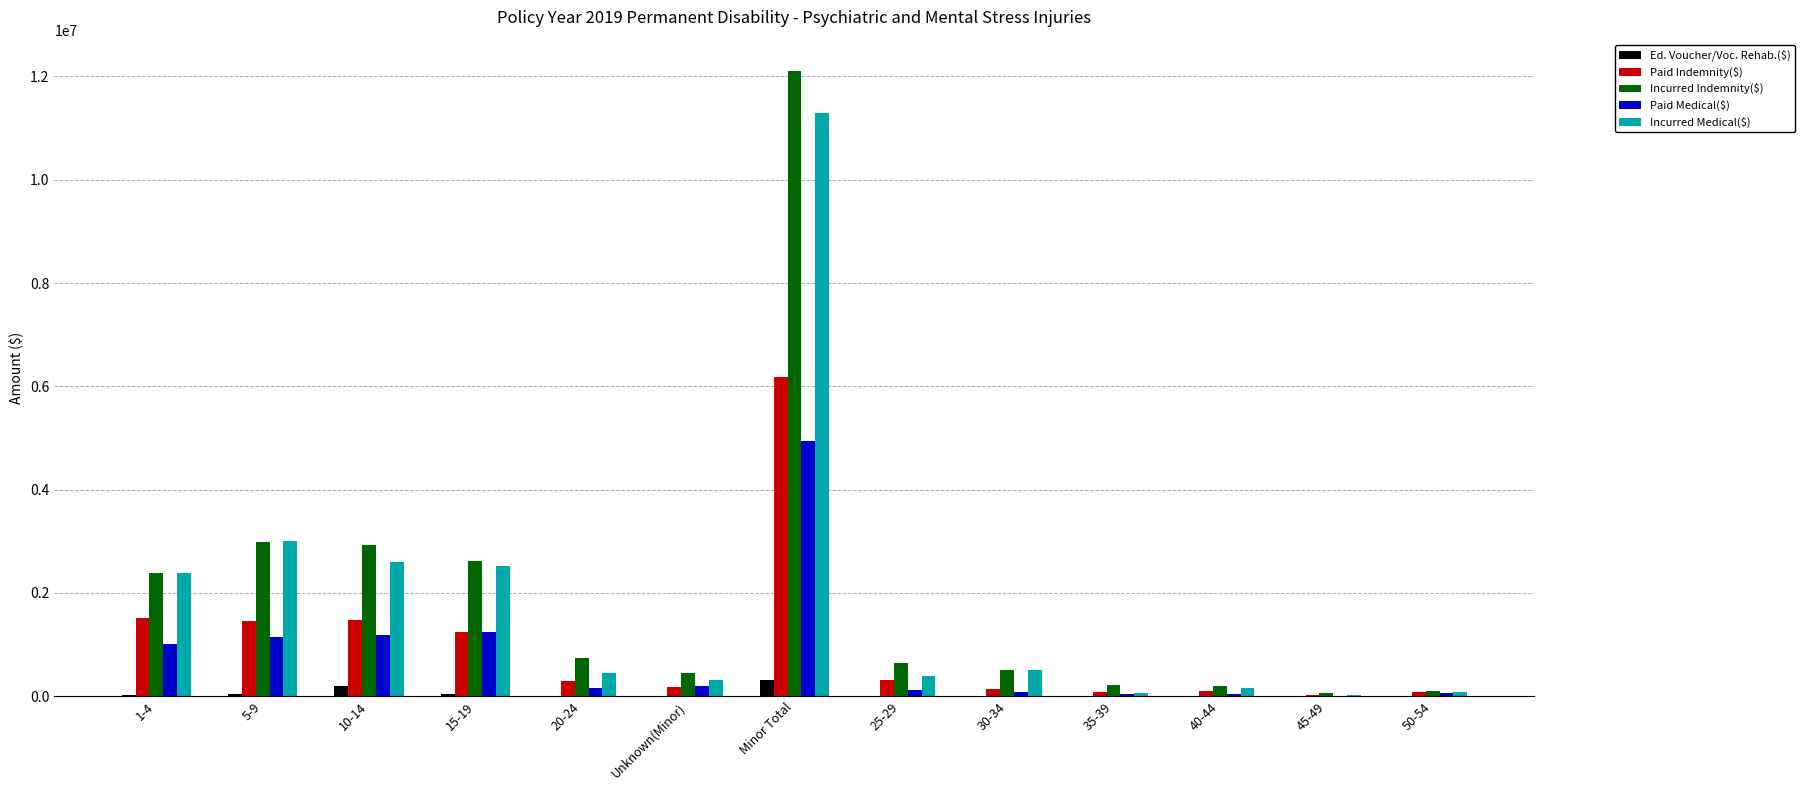

What is the maximum value for Incurred Indemnity($)?

12107417